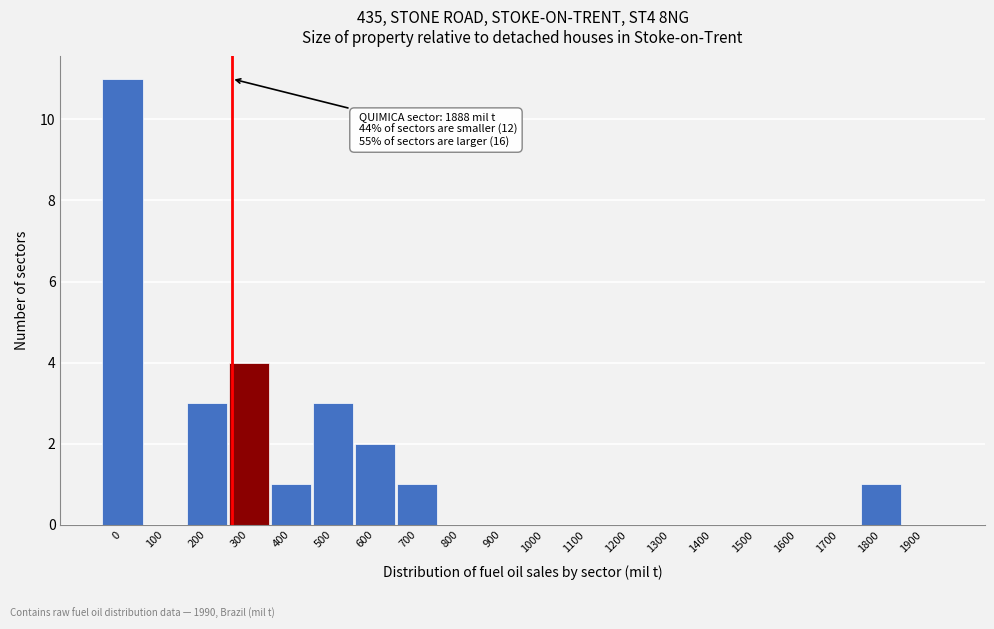

Reading right to left, extract all data points from this chart.

1900=0	1800=1	1700=0	1600=0	1500=0	1400=0	1300=0	1200=0	1100=0	1000=0	900=0	800=0	700=1	600=2	500=3	400=1	300=4	200=3	100=0	0=11